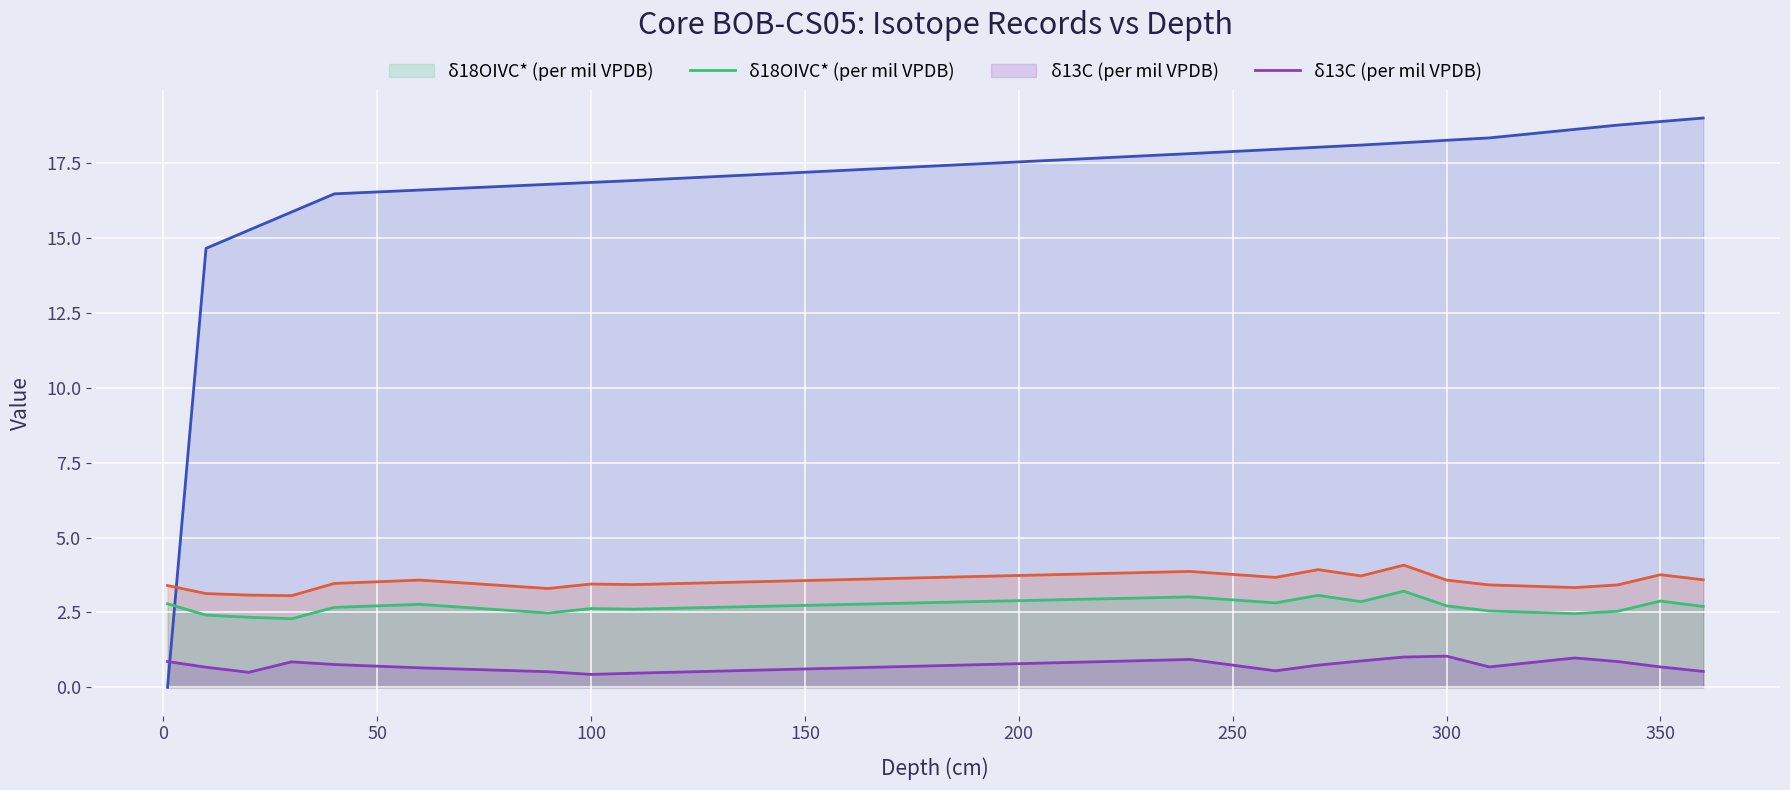

What is the greatest value displayed?

19.0